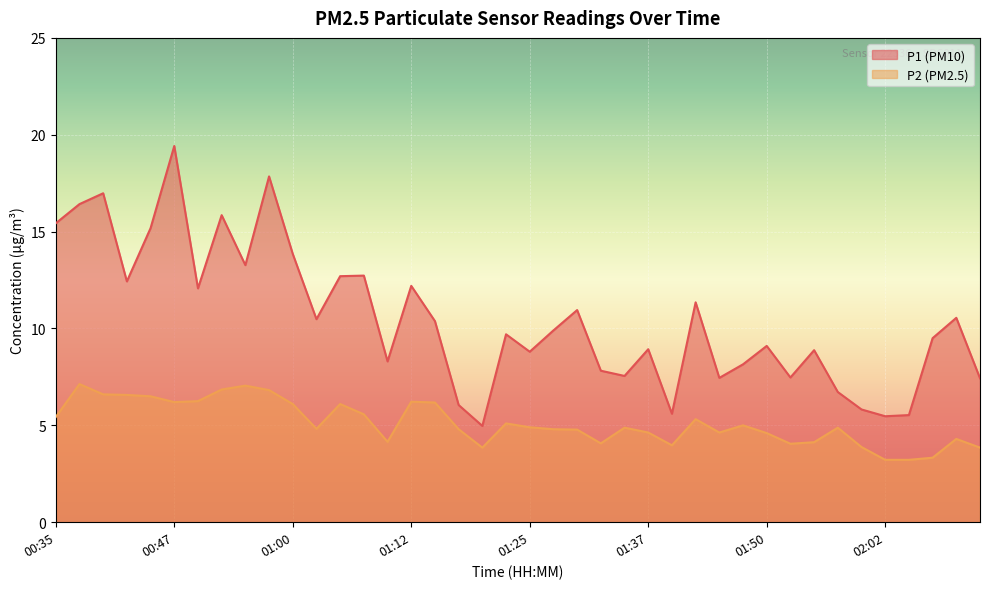

True or false: P2 and P1 intersect in this chart.

False